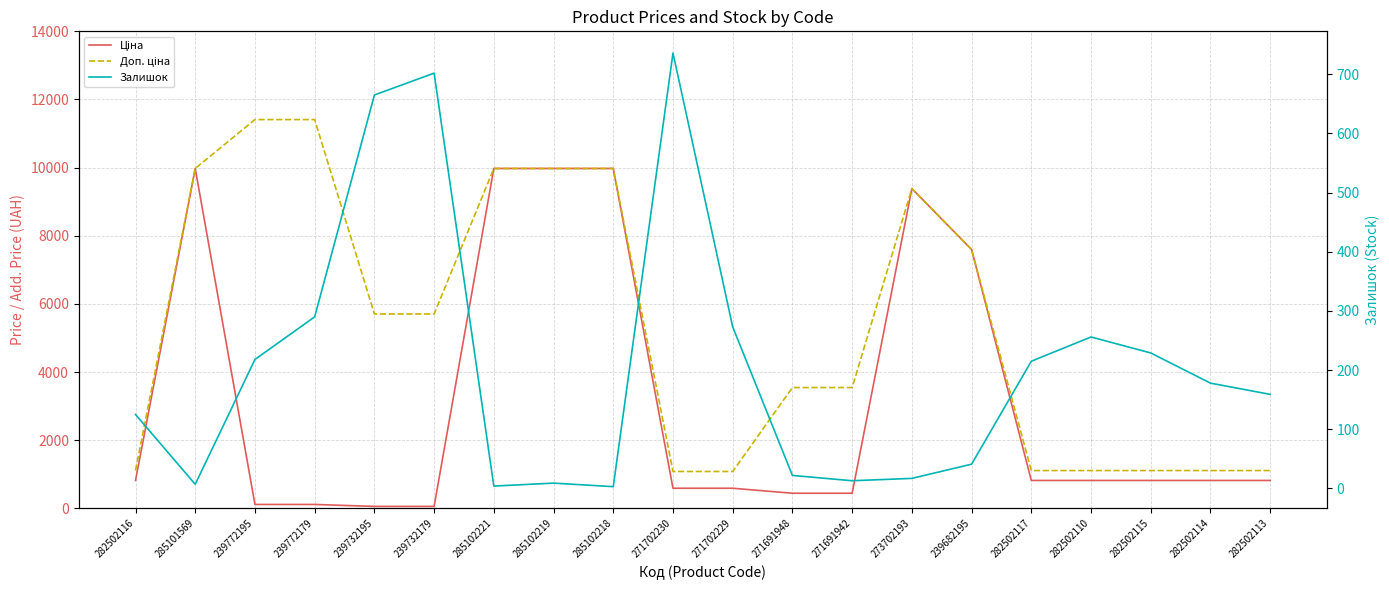

What is the lowest value of the Доп. ціна series?

1081.7